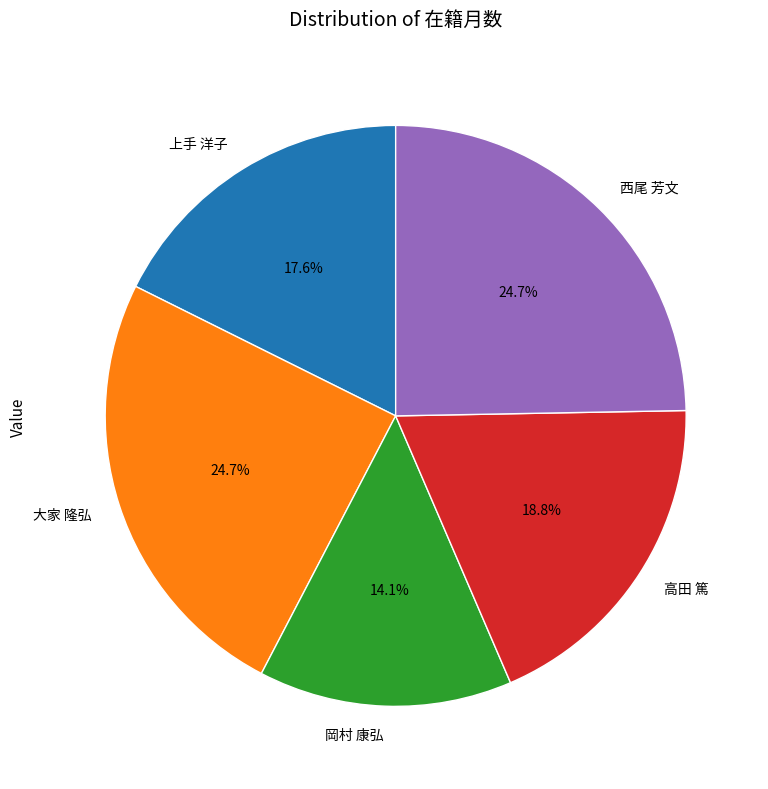

Is it true that 岡村 康弘 is 14% of the pie?

True